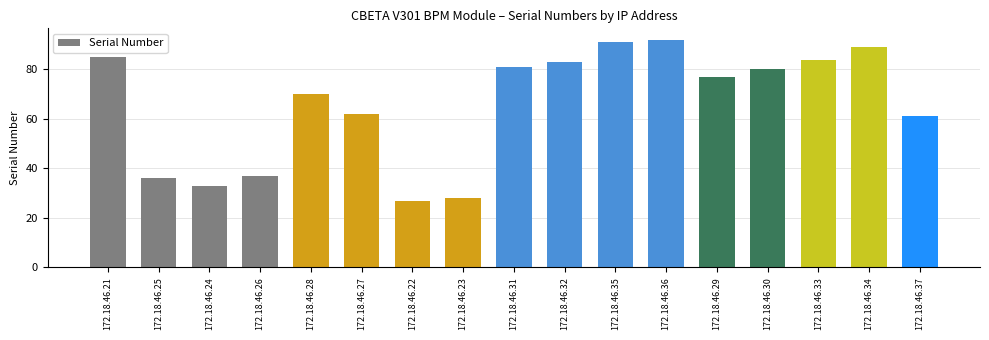

What is the label of the 14th bar from the right?

172.18.46.26